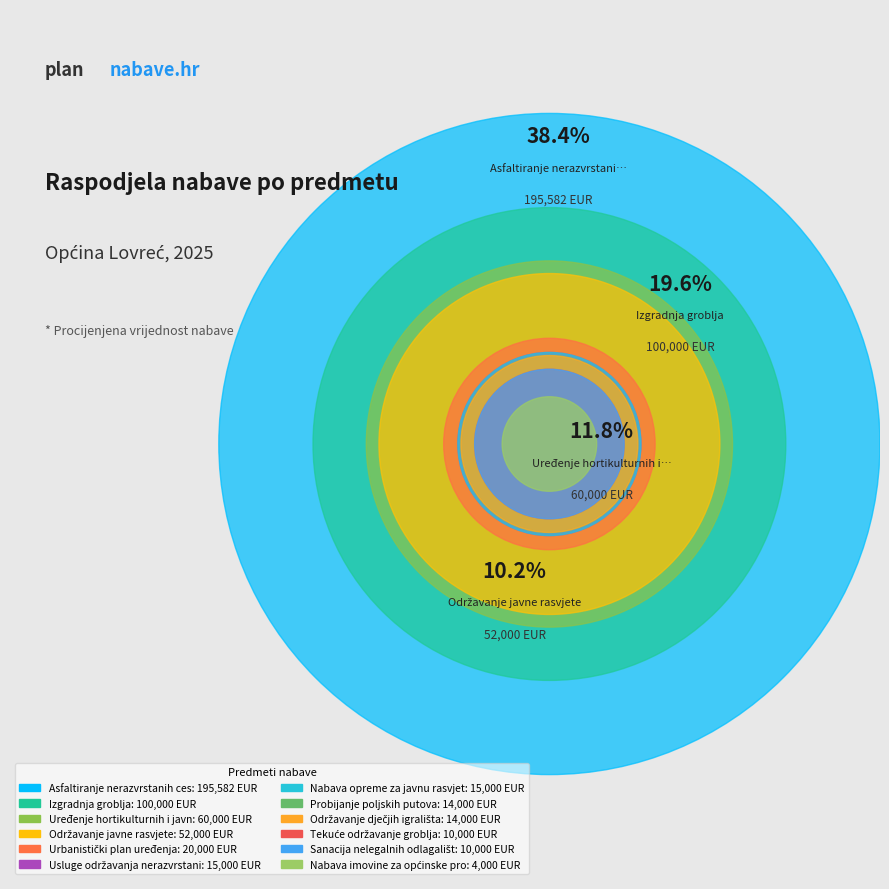

True or false: Tekuće održavanje groblja accounts for 2% of the total.

True